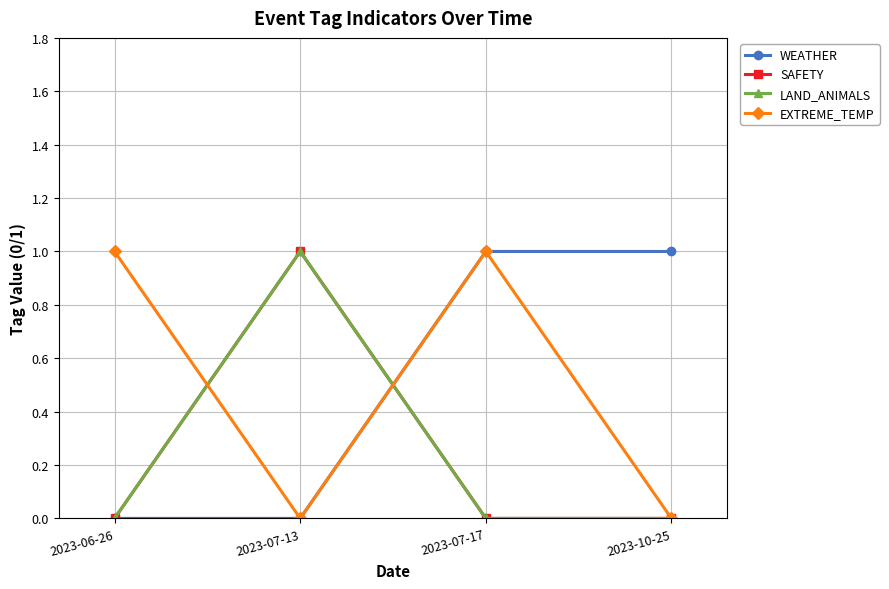

Which category has the highest value in the SAFETY series?

2023-07-13